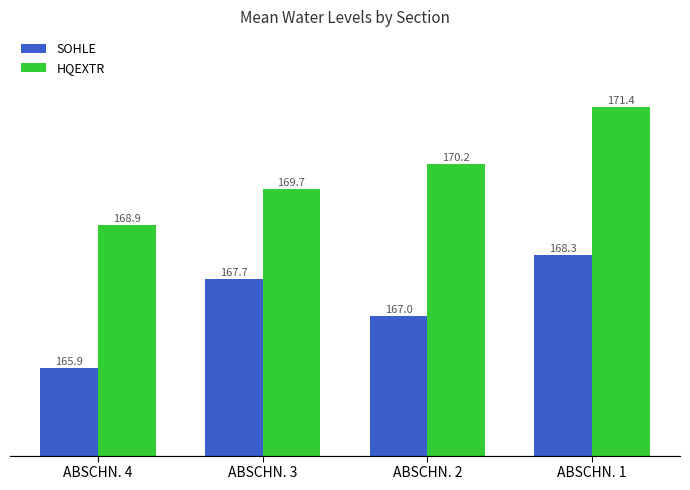

Reading right to left, list all the values displayed in this chart.

SOHLE: 168.3	167.0	167.7	165.9
HQEXTR: 171.4	170.2	169.7	168.9